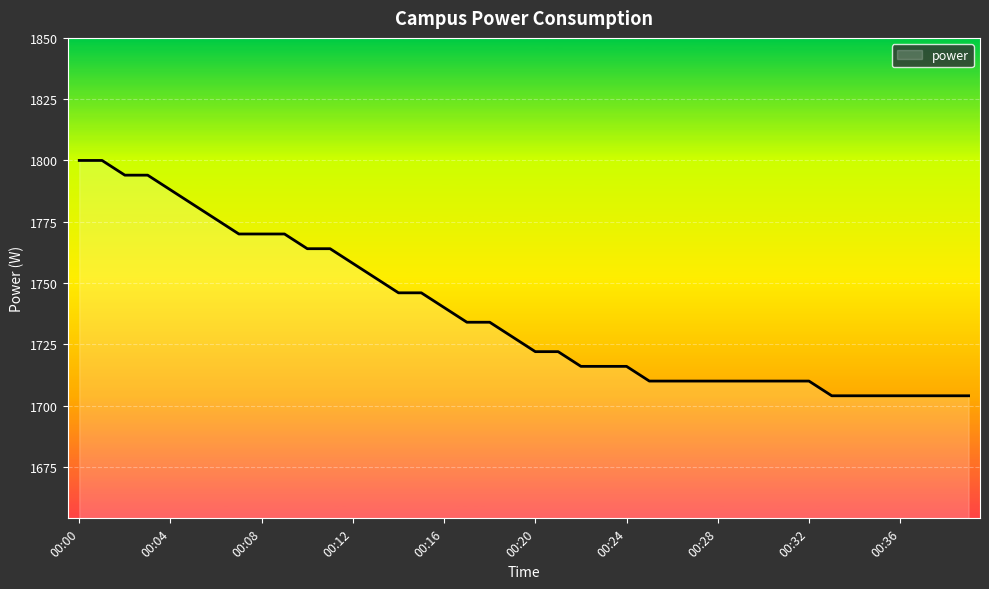

What is the greatest value displayed?

1800